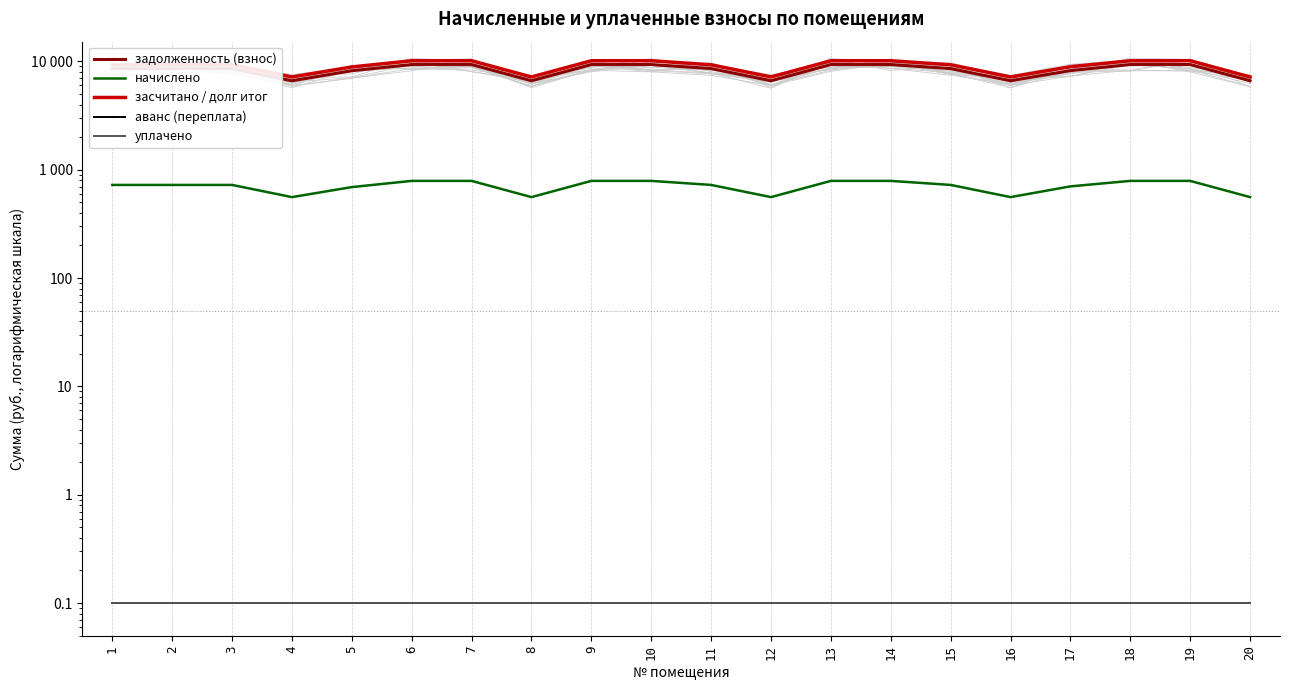

Is this an area chart (filled region under the line)?

No